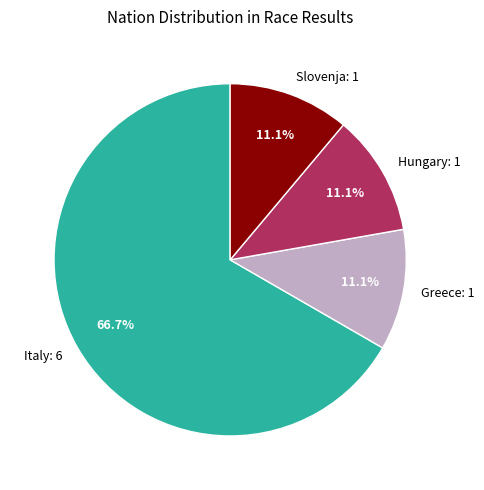

Approximately how many times larger is the value at Hungary: 1 compared to Greece: 1?

1.0